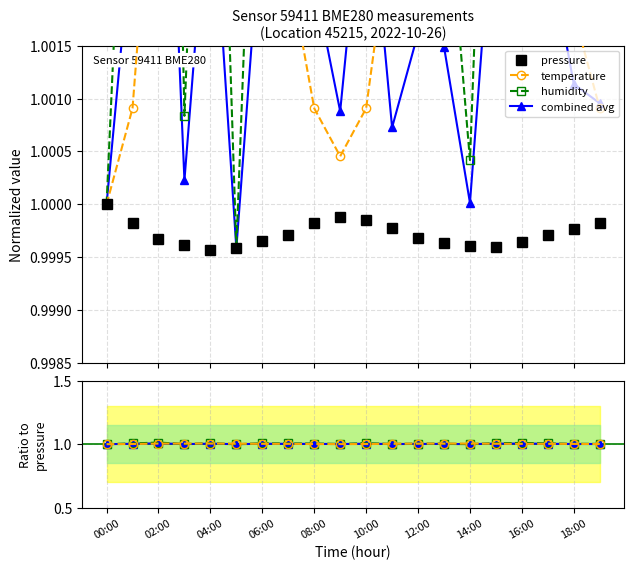

True or false: pressure and temperature intersect in this chart.

False